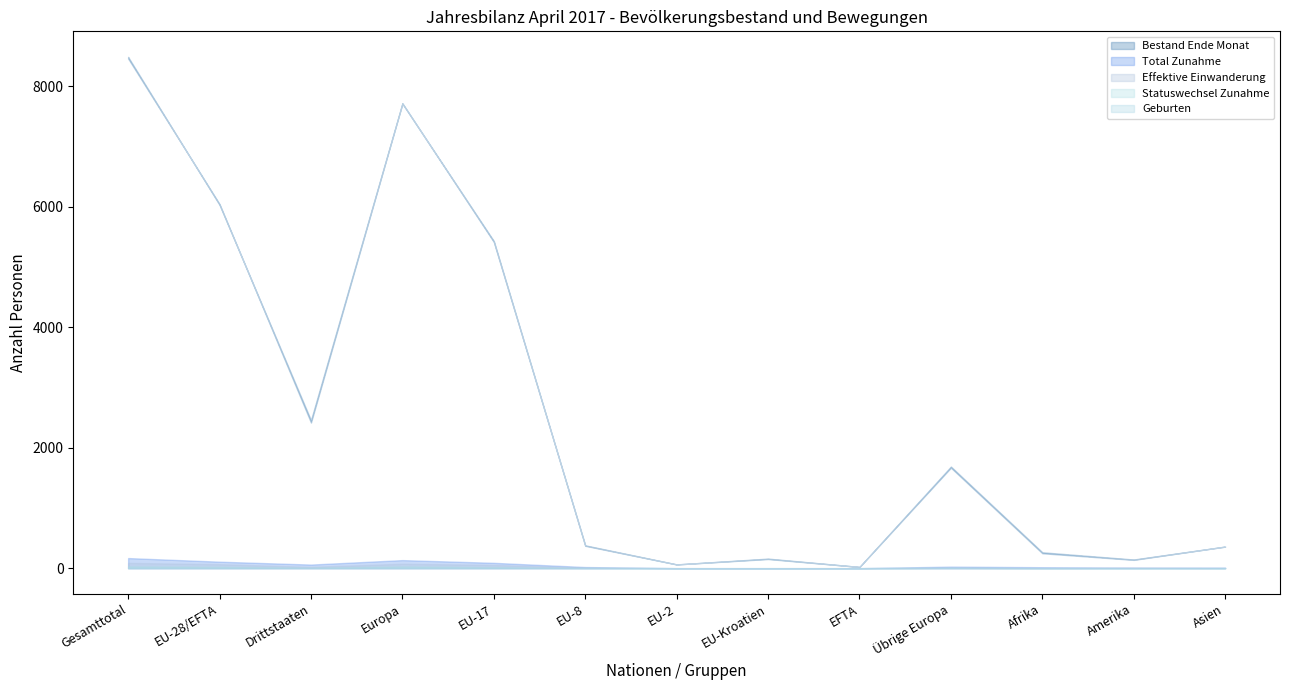

Which series has the widest spread of values?

Bestand Ende Monat